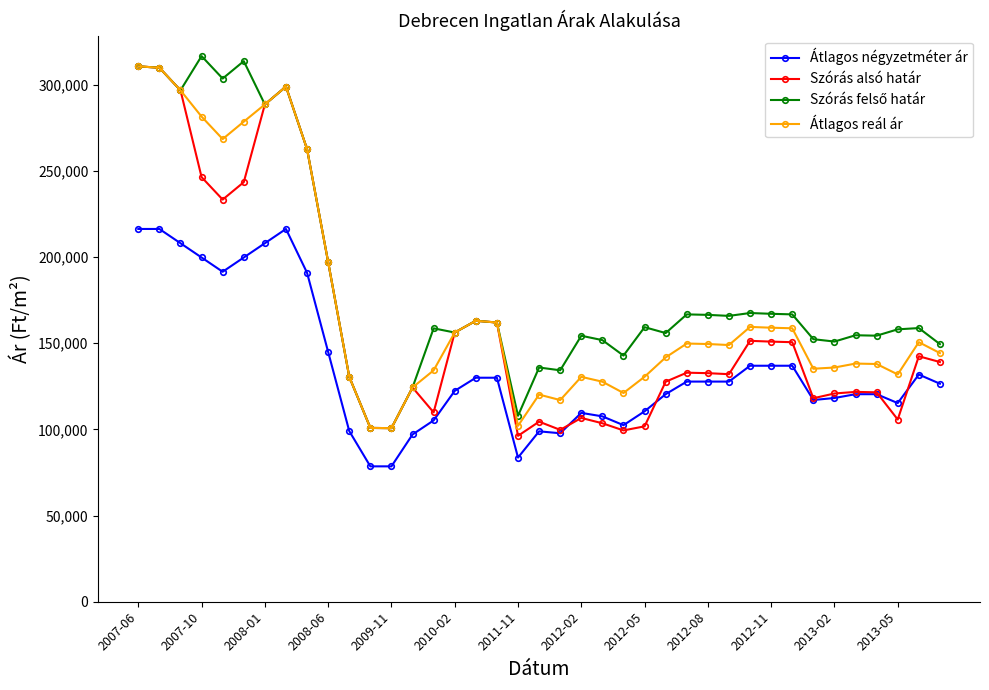

True or false: Átlagos reál ár and Átlagos négyzetméter ár cross at least once.

False